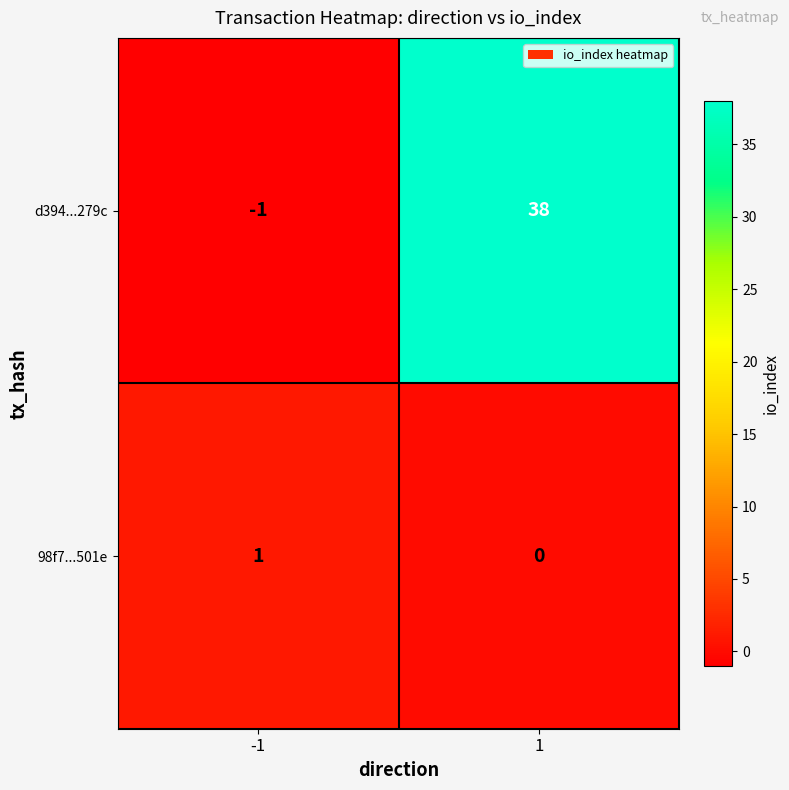

How many data points does each series have?

2